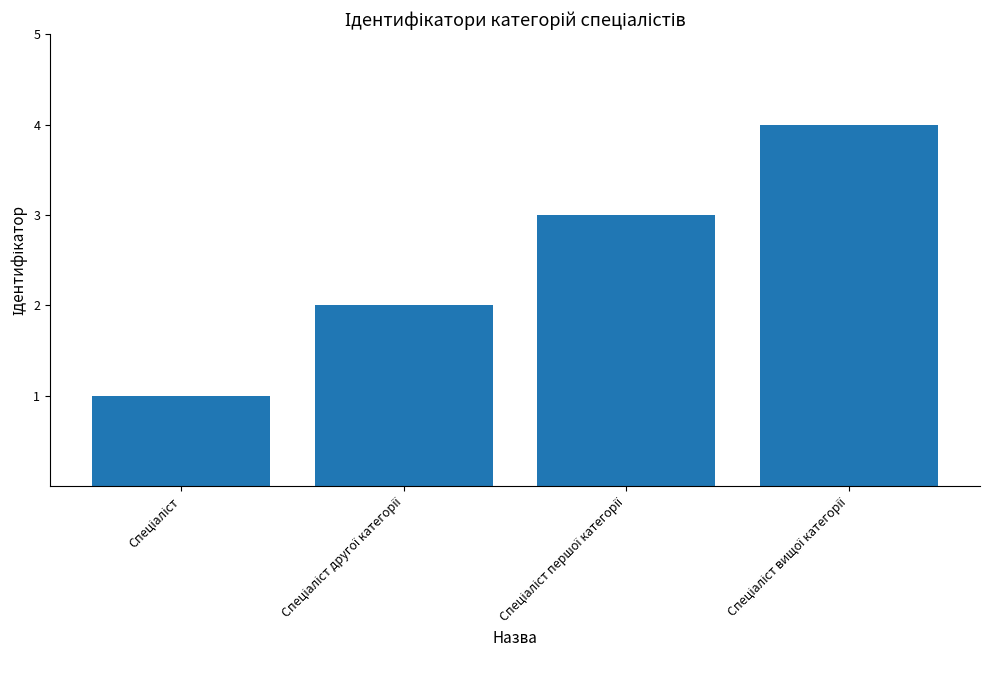

What is the maximum value shown in the chart?

4